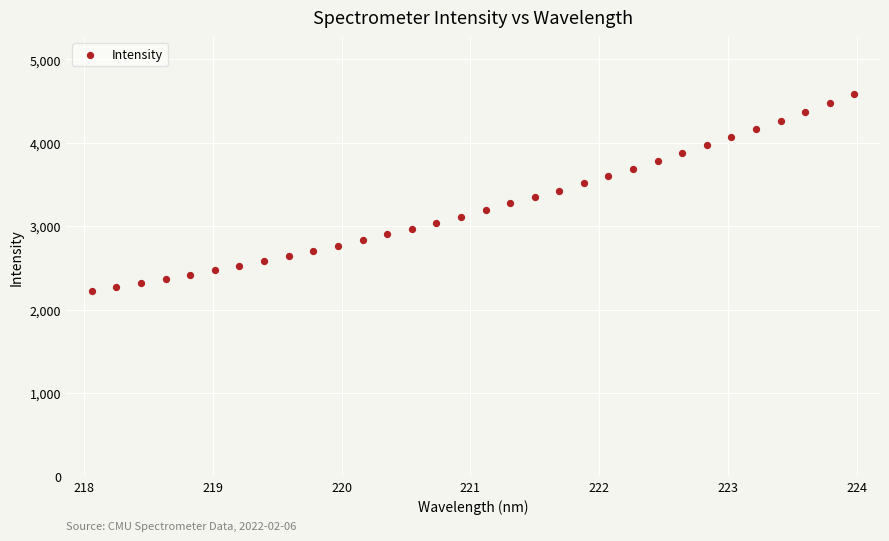

What is the range of X values (max minus min)?

5.9